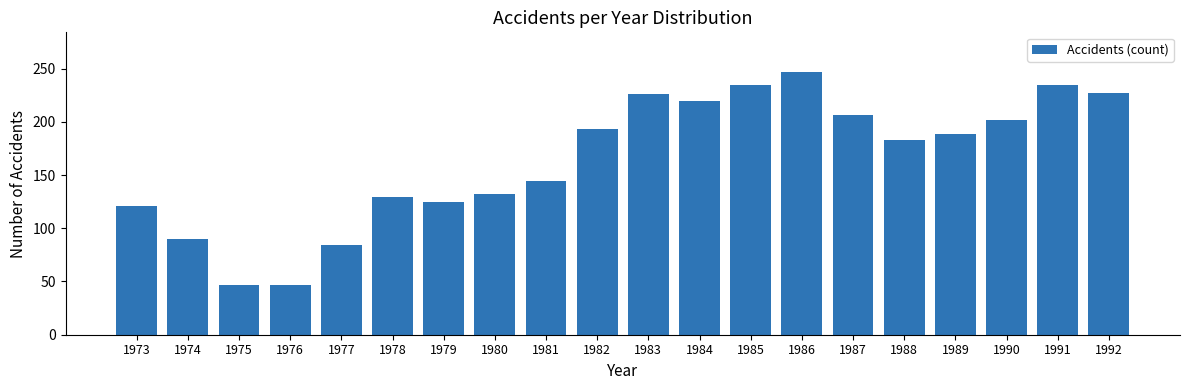

Approximately how many times larger is the value at 1983 compared to 1975?

4.8